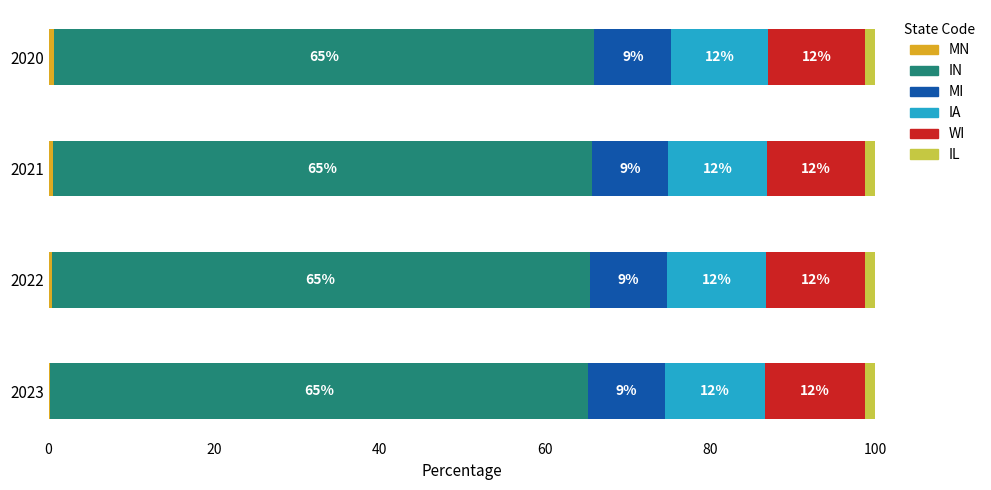

What is the total value across all series at 2020?

100.0